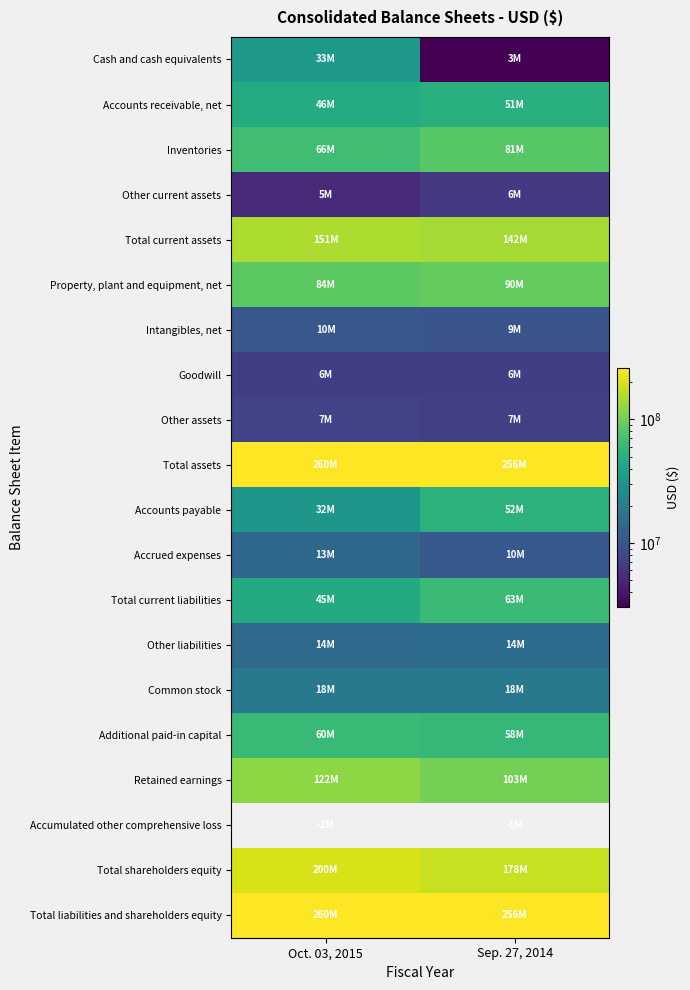

Which label corresponds to the largest value in the chart?

Oct. 03, 2015